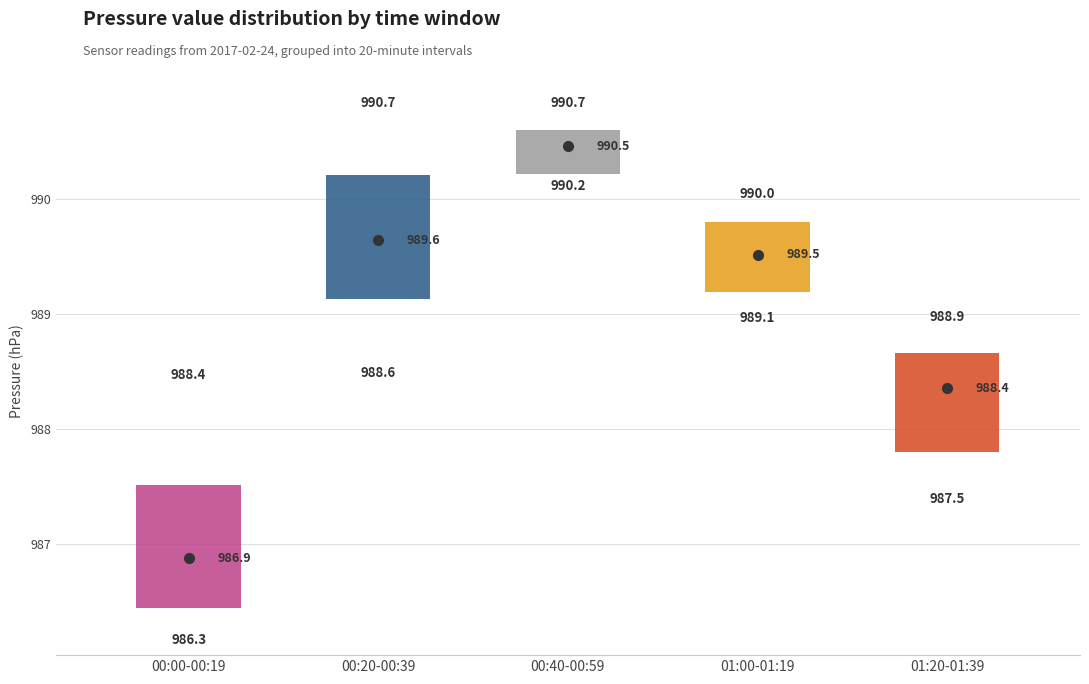

Which box has the highest median line?

00:40-00:59